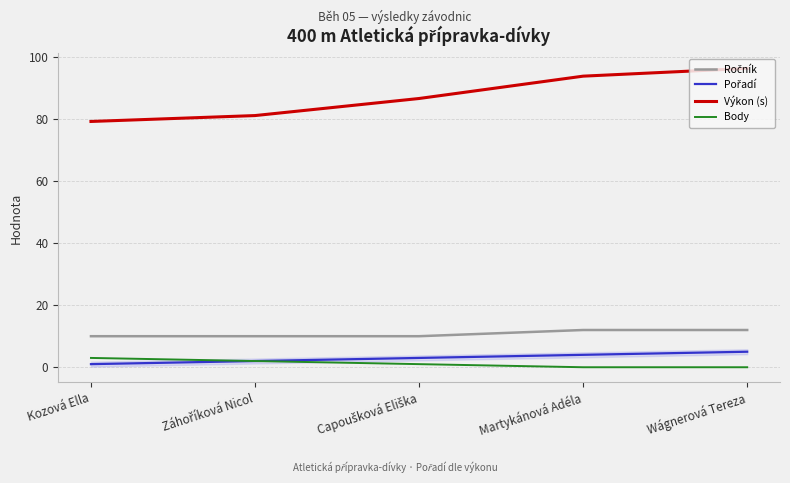

What is the approximate value of Body at Kozová Ella?

3.0